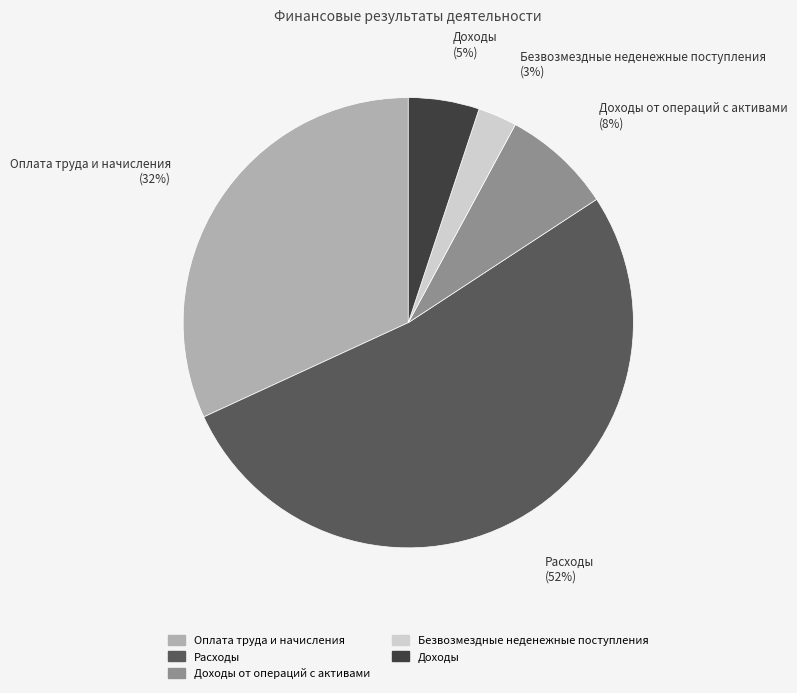

Is there any slice that represents more than half of the pie?

Yes